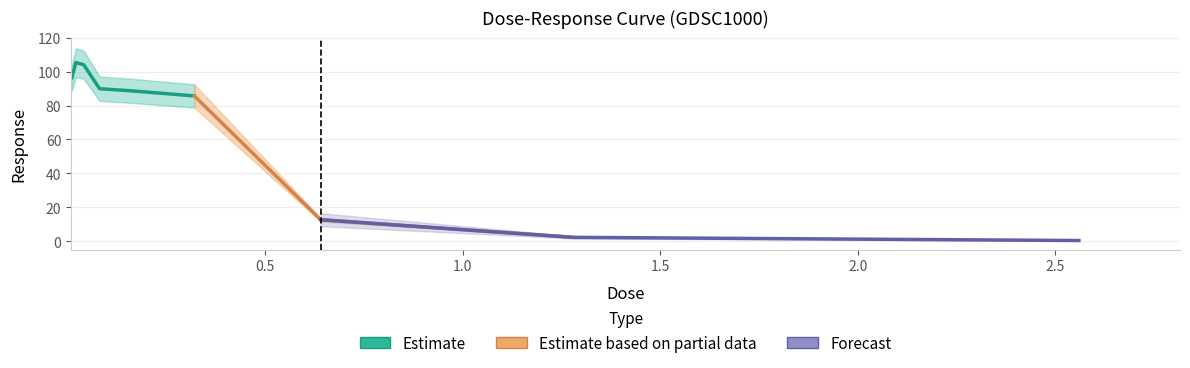

Rank the categories by value from lowest to highest.

2.56, 1.28, 0.64, 0.32, 0.16, 0.08, 0.01, 0.04, 0.02